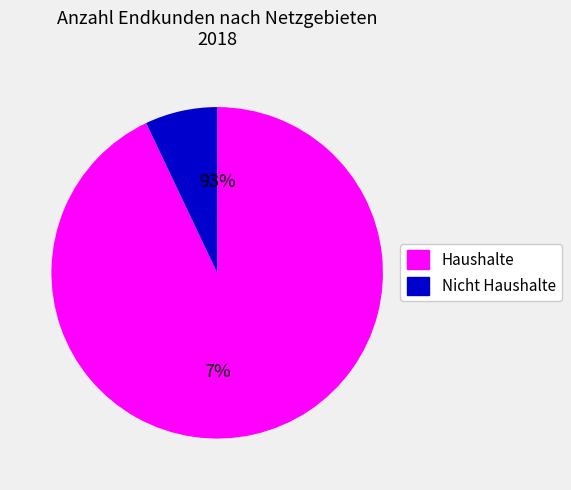

The Salzburg slice represents 1% of the pie. True or false?

False